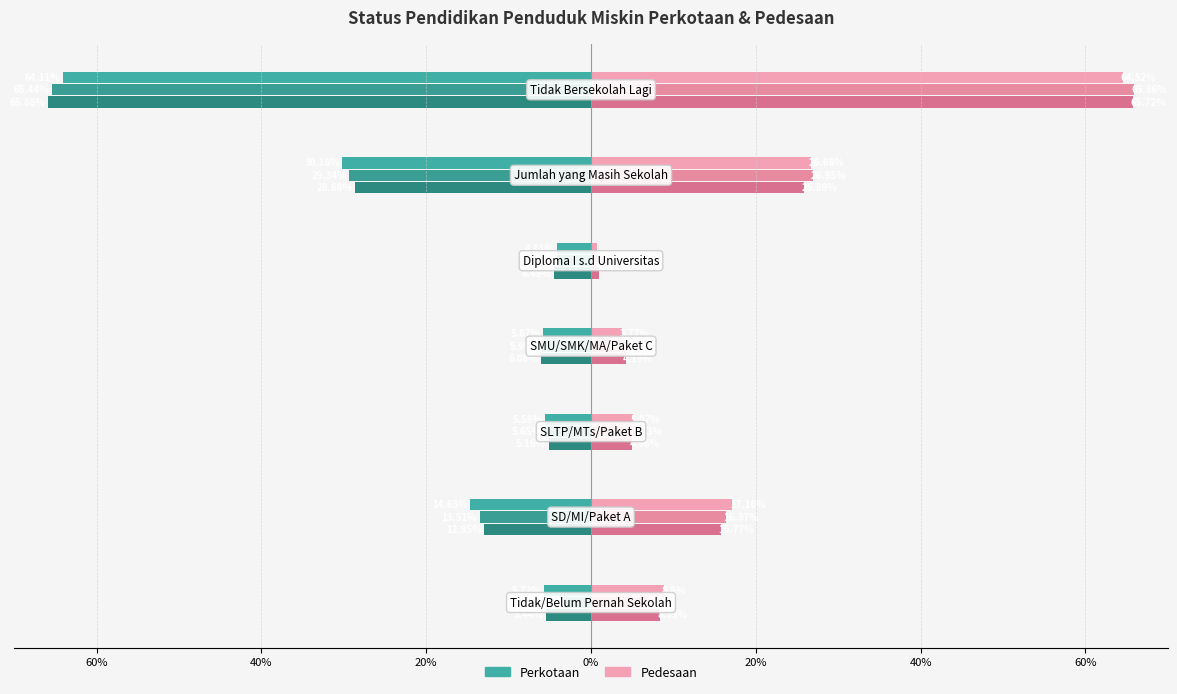

Reading left to right, list all the values displayed in this chart.

Perkotaan Tahun 2015: 60%=-5.7	40%=-14.6	20%=-5.6	0%=-5.9	20%=-4.1	40%=-30.2	60%=-64.1
Perkotaan Tahun 2016: 60%=-3.2	40%=-13.5	20%=-5.7	0%=-6.0	20%=-4.2	40%=-29.3	60%=-65.4
Perkotaan Tahun 2017: 60%=-5.4	40%=-12.9	20%=-5.2	0%=-6.1	20%=-4.5	40%=-28.7	60%=-65.9
Pedesaan Tahun 2015: 60%=8.8	40%=17.2	20%=5.1	0%=3.8	20%=0.7	40%=26.7	60%=64.5
Pedesaan Tahun 2016: 60%=7.2	40%=16.4	20%=5.4	0%=4.4	20%=0.8	40%=26.9	60%=65.9
Pedesaan Tahun 2017: 60%=8.4	40%=15.8	20%=5.0	0%=4.2	20%=1.0	40%=25.9	60%=65.7